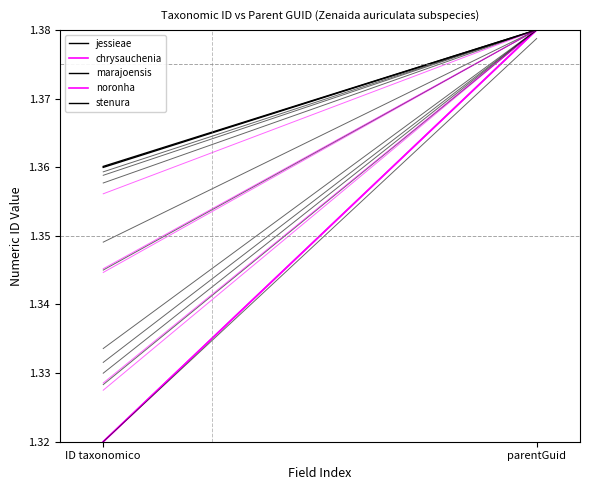

What are all the series names shown in the legend?

jessieae, chrysauchenia, marajoensis, noronha, stenura